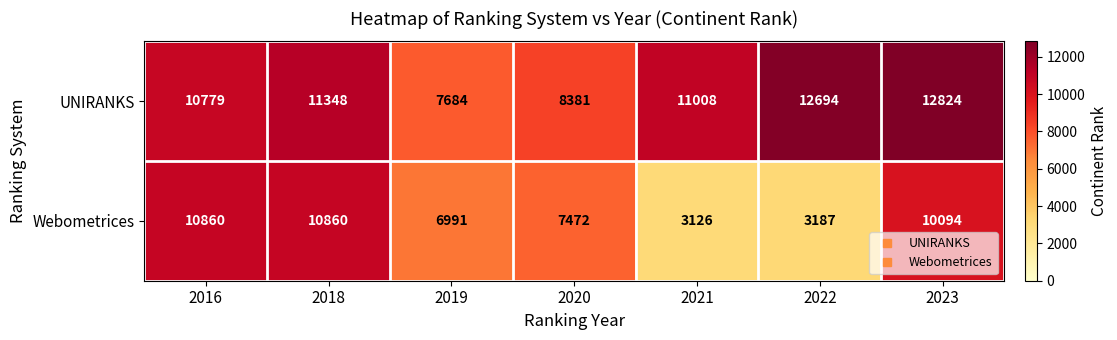

Rank the series by their average value, from lowest to highest.

Webometrices, UNIRANKS